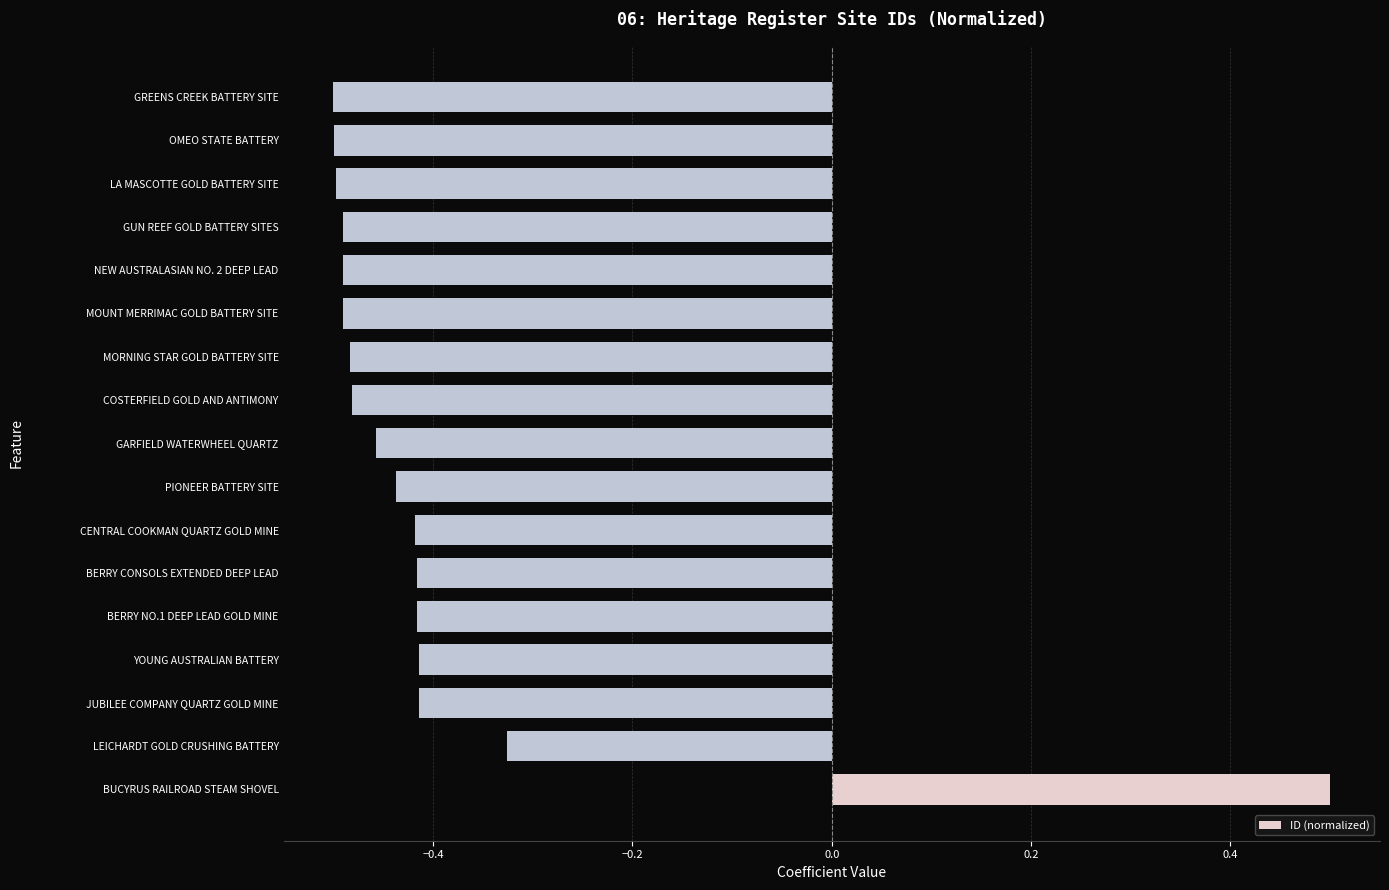

Is it true that the value at GARFIELD WATERWHEEL QUARTZ is -0.7?

False